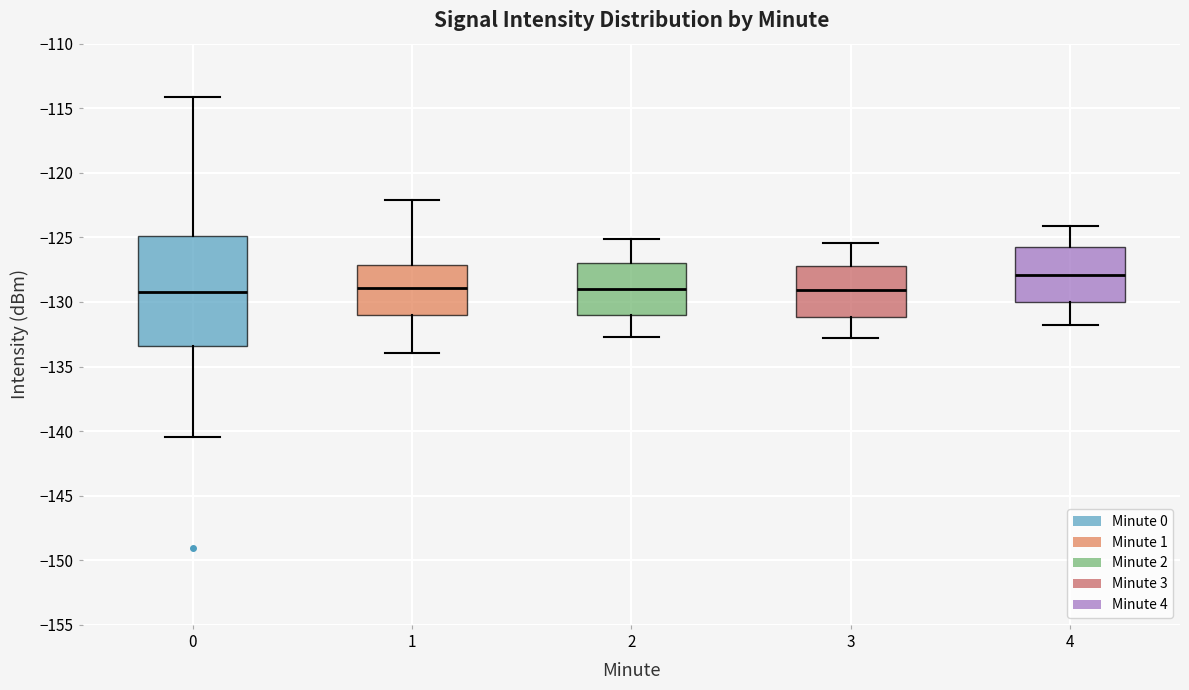

Reading left to right, transcribe this box plot: for each box, give where its median line is, the range the box spans, and where its two whiskers end, as read against the y-axis. The values are not printed on the chart, so give them approximately, as read against the axis.

0: median -129.0, box -133.5 to -125.0, whiskers -140.5 to -114.0
1: median -129.0, box -131.0 to -127.0, whiskers -134.0 to -122.0
2: median -129.0, box -131.0 to -127.0, whiskers -132.5 to -125.0
3: median -129.0, box -131.0 to -127.0, whiskers -133.0 to -125.5
4: median -128.0, box -130.0 to -126.0, whiskers -132.0 to -124.0